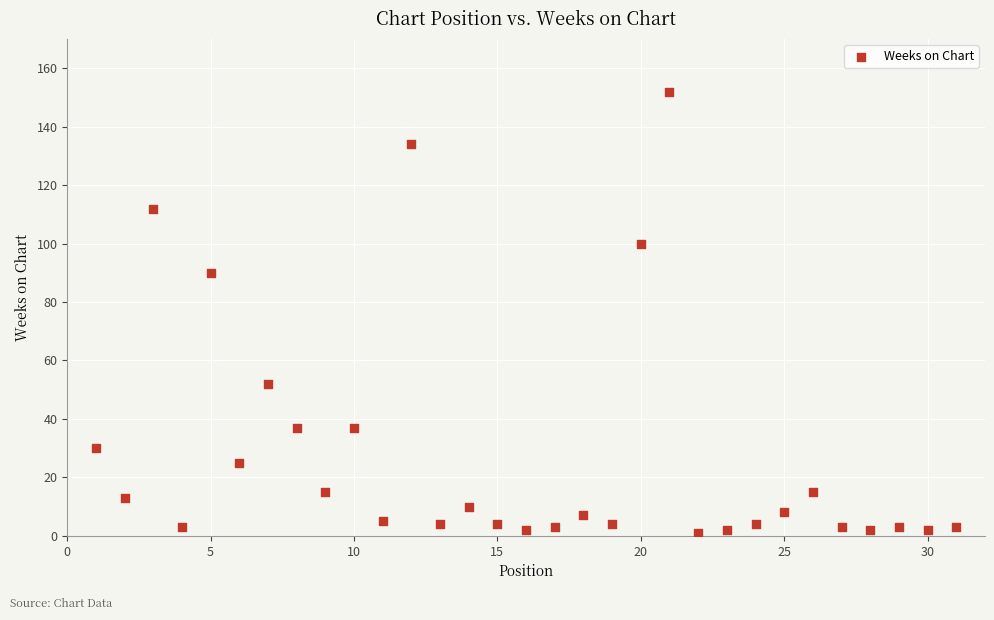

What Y value in the scatter plot is closest to 76?

90